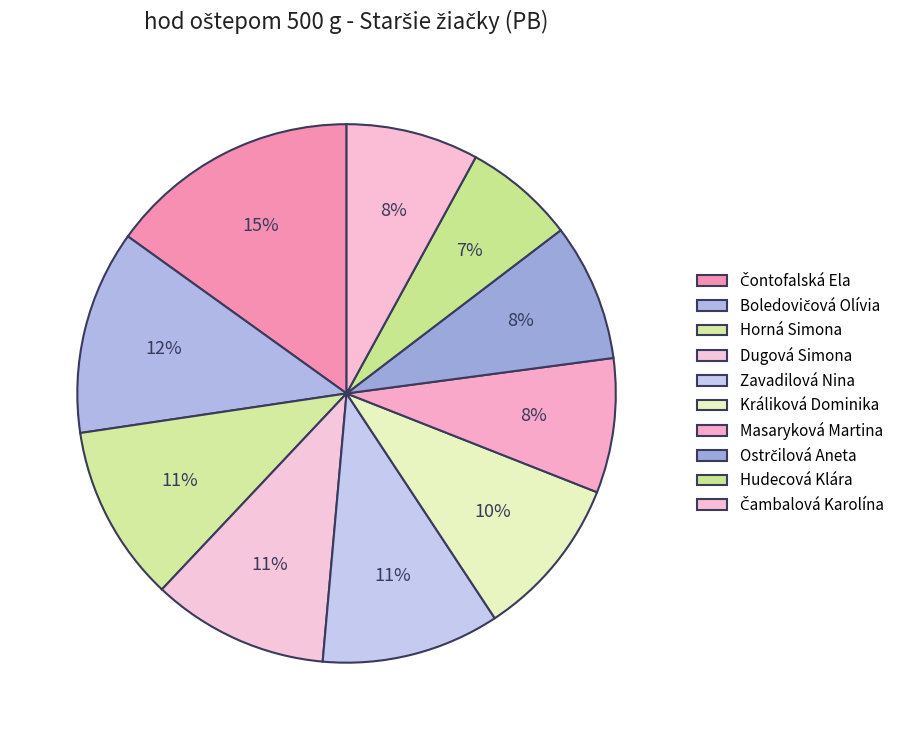

Count the number of slices in the pie.

10